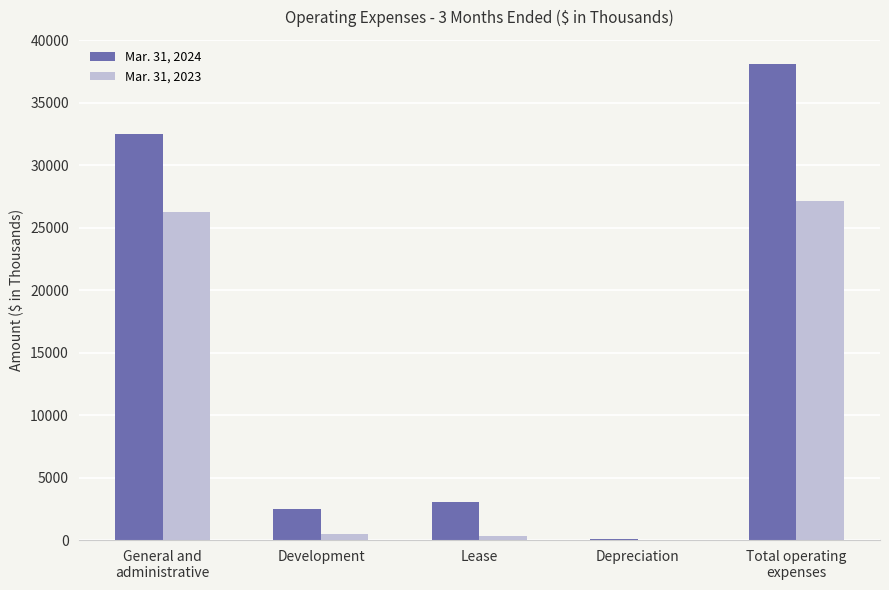

Which label corresponds to the largest value in the chart?

Total operating
expenses